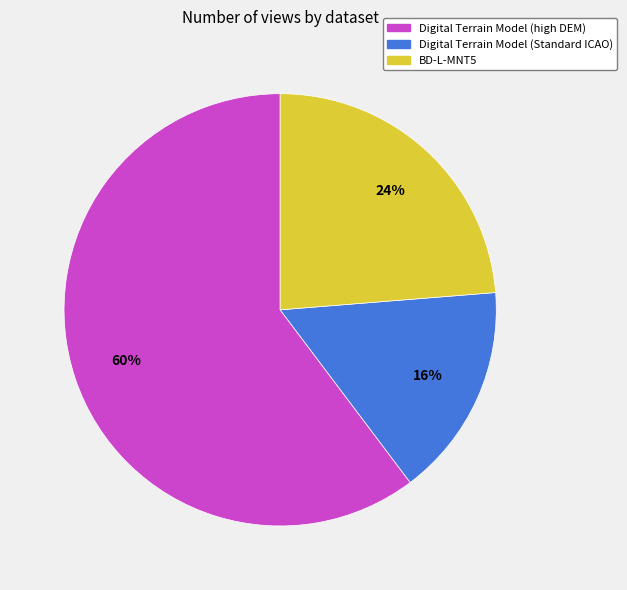

How many segments does this pie chart have?

3